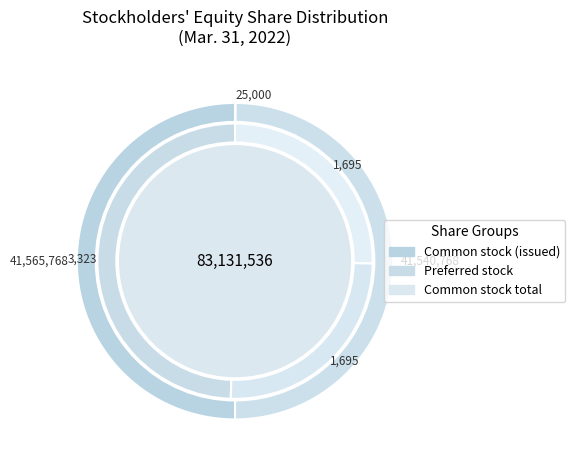

To the nearest percent, what is the difference between the Common stock, shares issued and Preferred stock, shares issued slice percentages?

50%